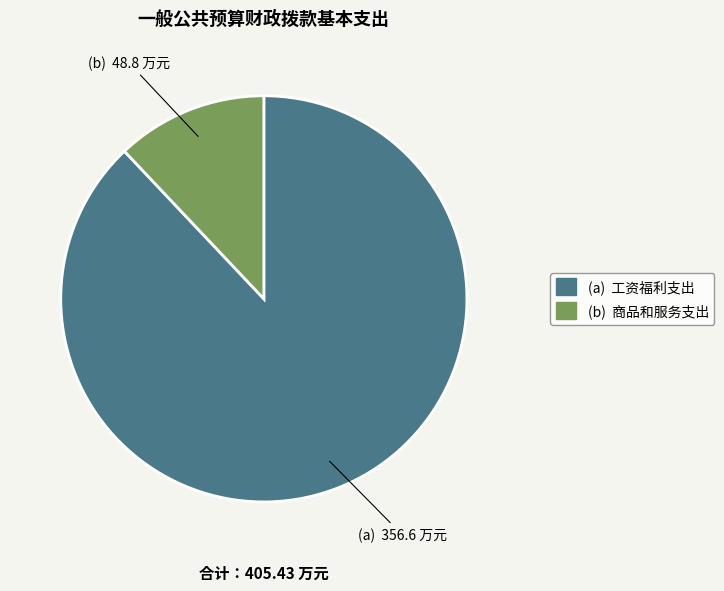

Does any single category account for the majority?

Yes